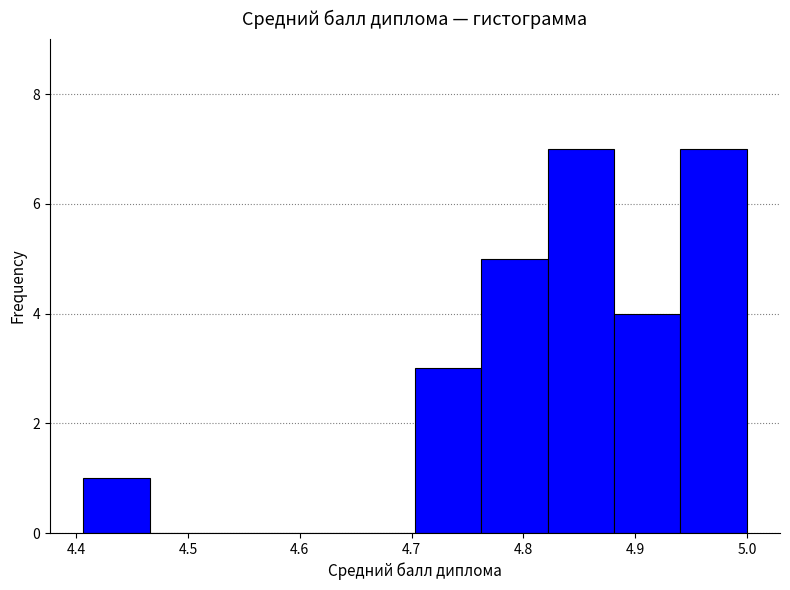

Reading left to right, transcribe this chart: for each bar, give the range it covers on the x-axis and its height. Neither the bar edges nor the heights are printed on the chart, so give them approximately, as read against the axes.

4.41 to 4.47: 1
4.47 to 4.53: 0
4.53 to 4.58: 0
4.58 to 4.64: 0
4.64 to 4.70: 0
4.70 to 4.76: 3
4.76 to 4.82: 5
4.82 to 4.88: 7
4.88 to 4.94: 4
4.94 to 5.00: 7